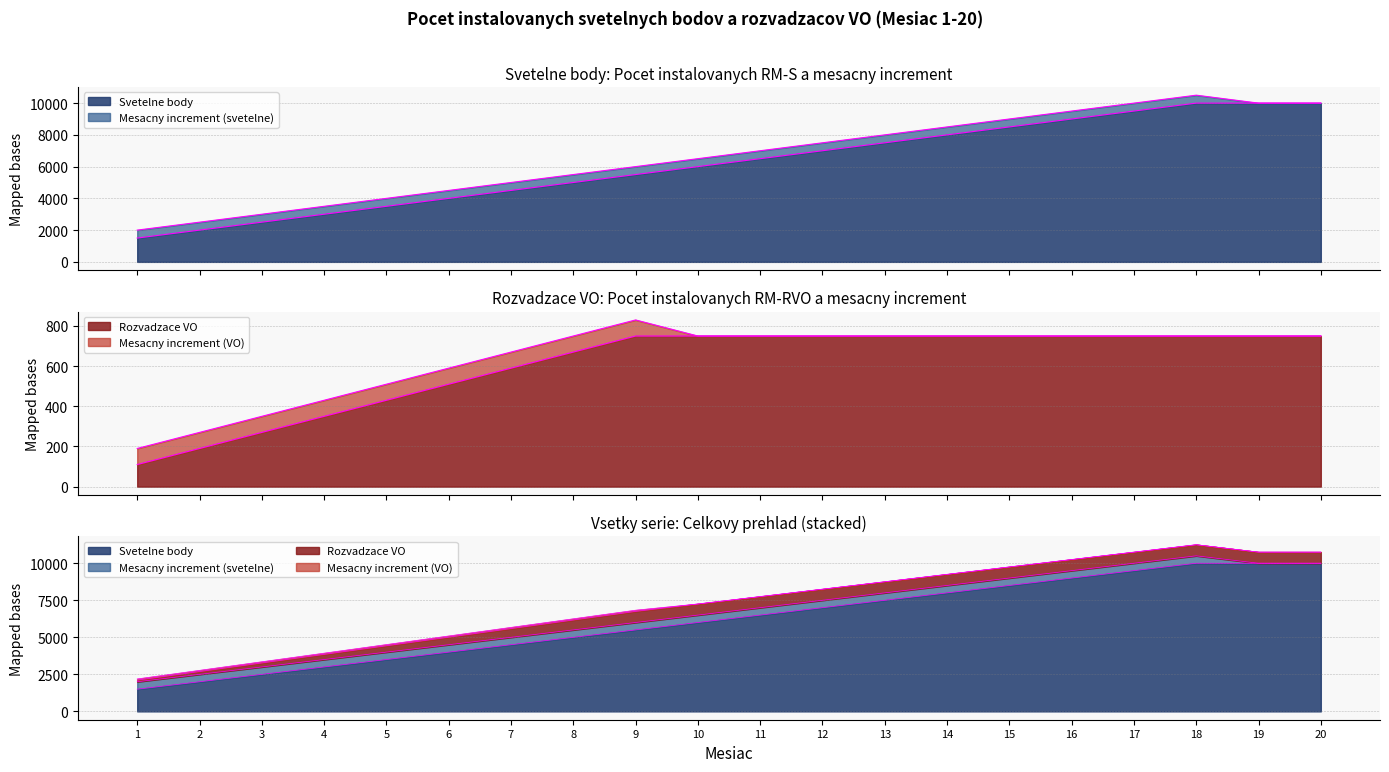

True or false: Svetelne body and Rozvadzace VO intersect in this chart.

False